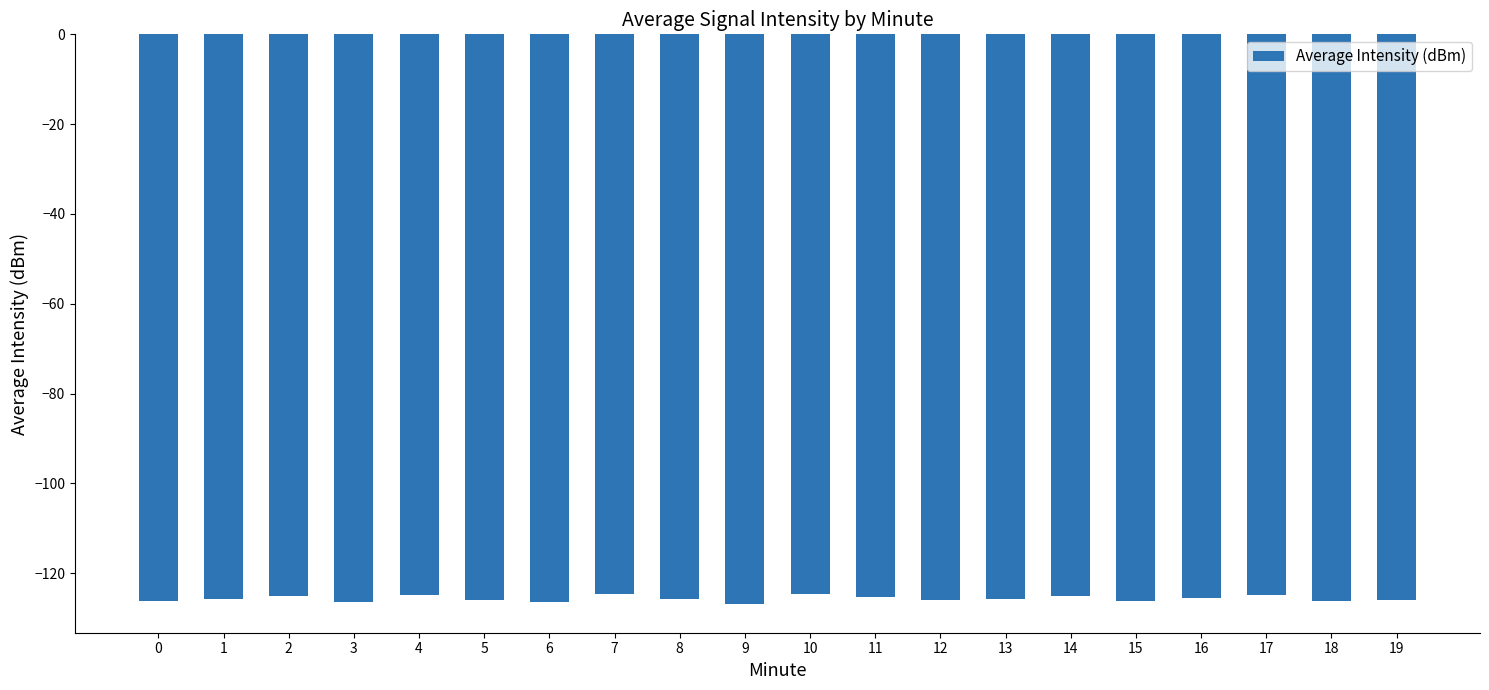

What is the smallest value displayed?

-126.9